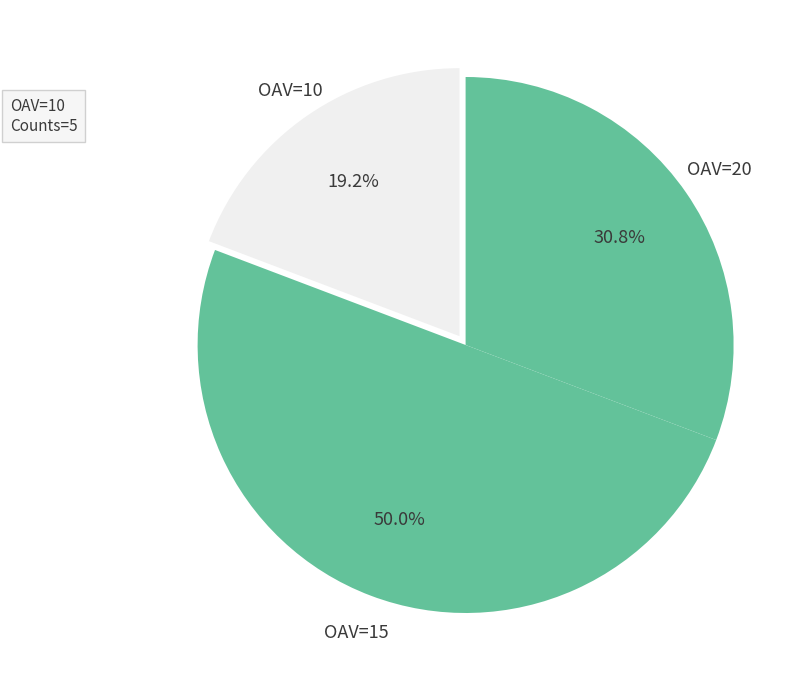

Between OAV=10 and OAV=15, which is larger?

OAV=15